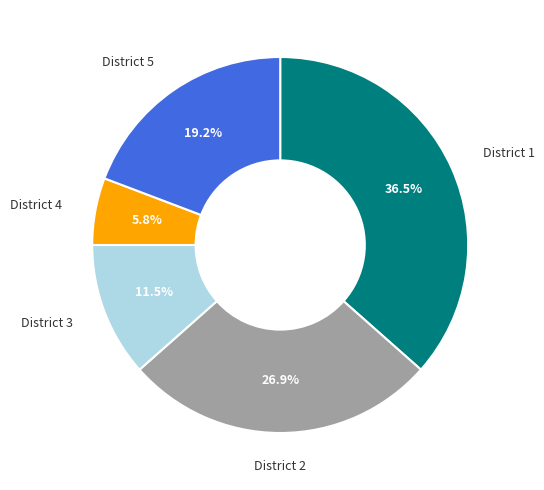

How much of the chart is everything except District 4?

94.2%